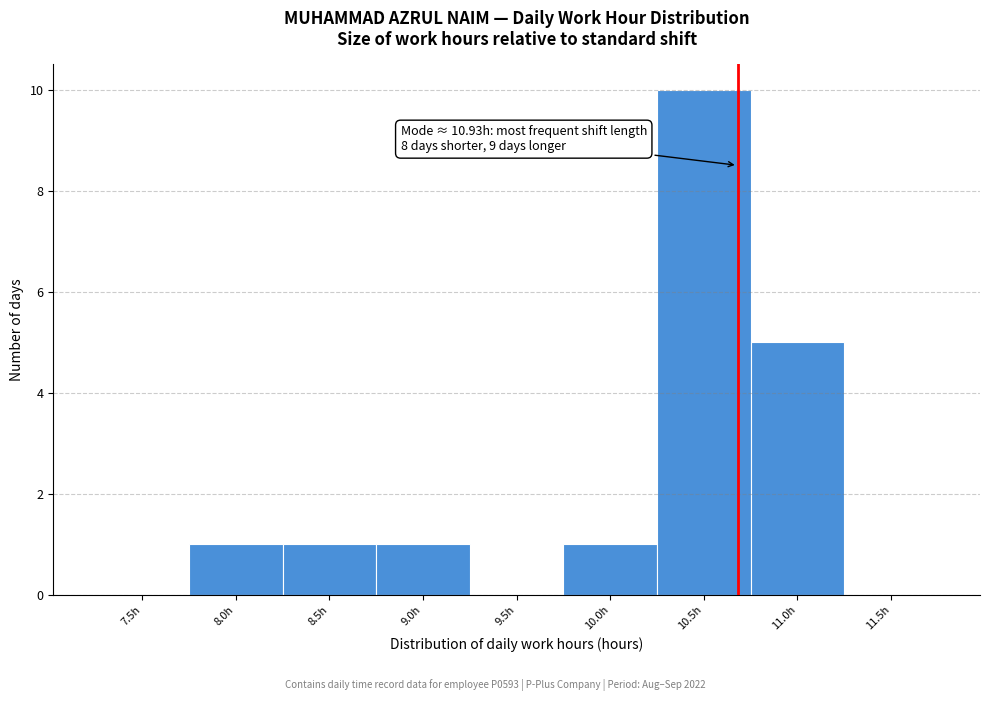

Reading left to right, what are all the values shown in this chart?

7.5h=0	8.0h=1	8.5h=1	9.0h=1	9.5h=0	10.0h=1	10.5h=10	11.0h=5	11.5h=0